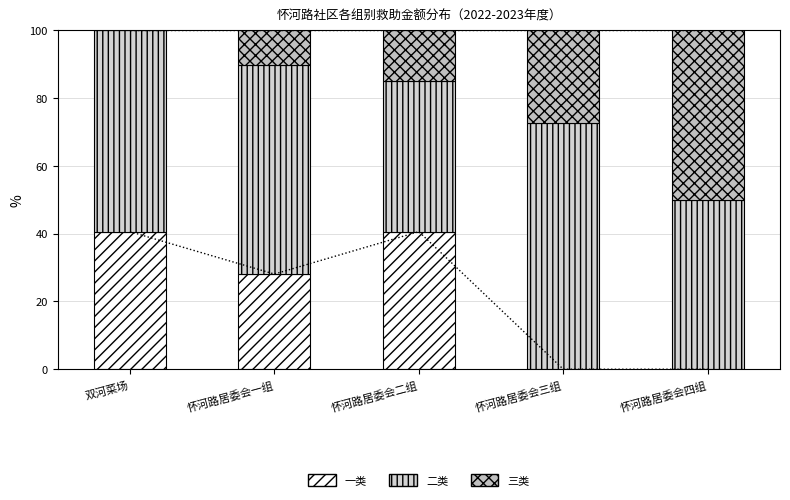

What is the value of the 三类 bar at the 2nd from the left?

10.3